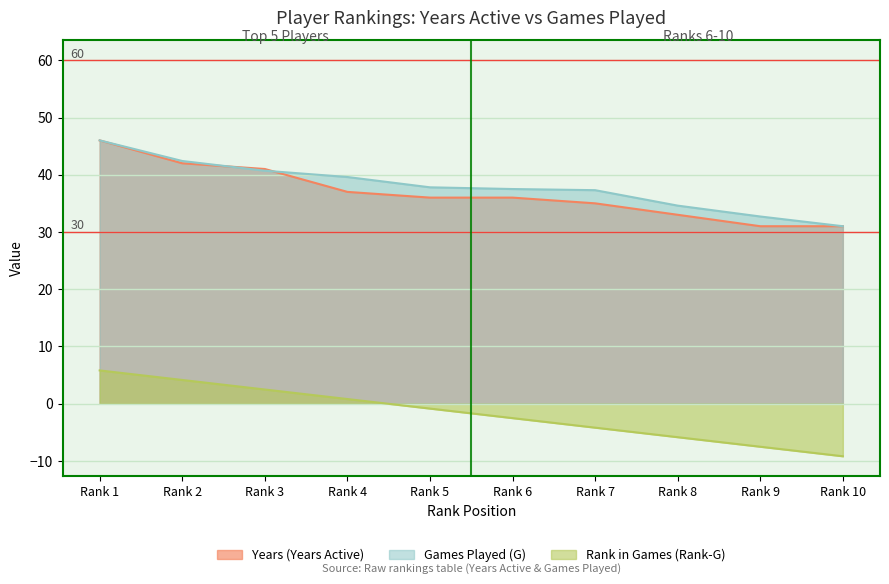

What are all the series names shown in the legend?

Years (Years Active), Games Played (G), Rank in Games (Rank-G)